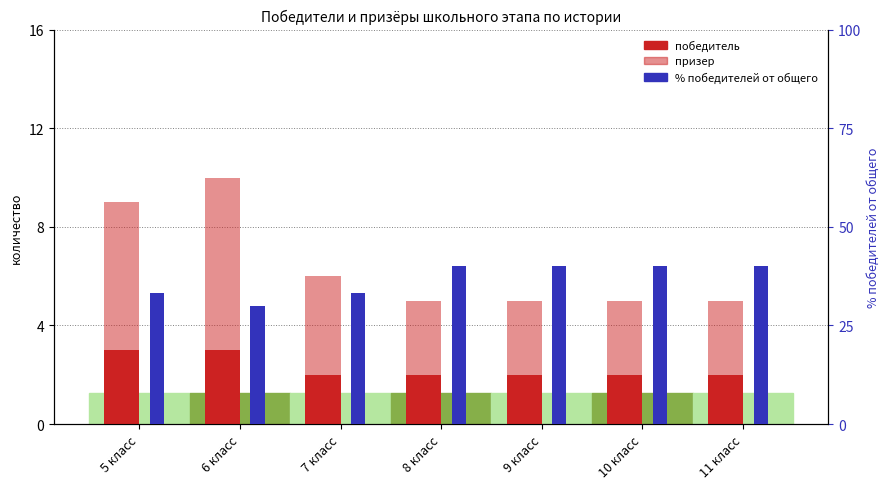

At which label is победитель closest to 2?

7 класс